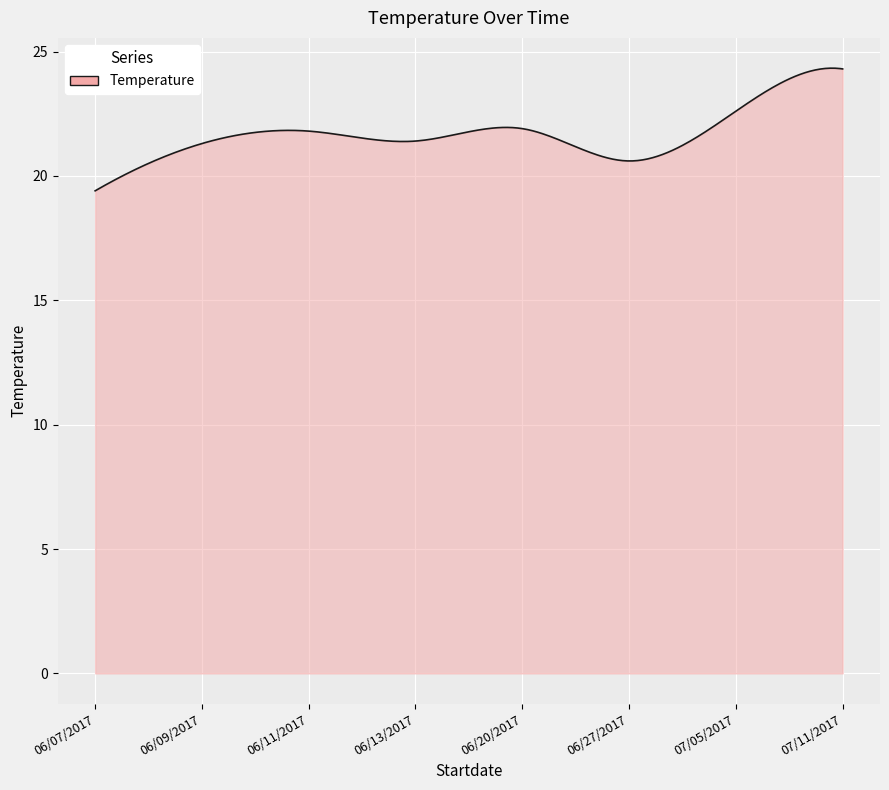

What is the smallest value displayed?

19.4